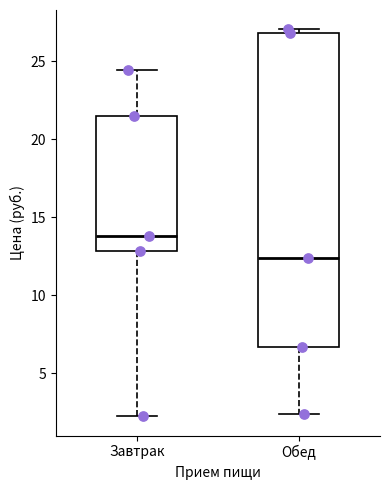

Which box is the tallest, from its lower edge to its upper edge?

Обед